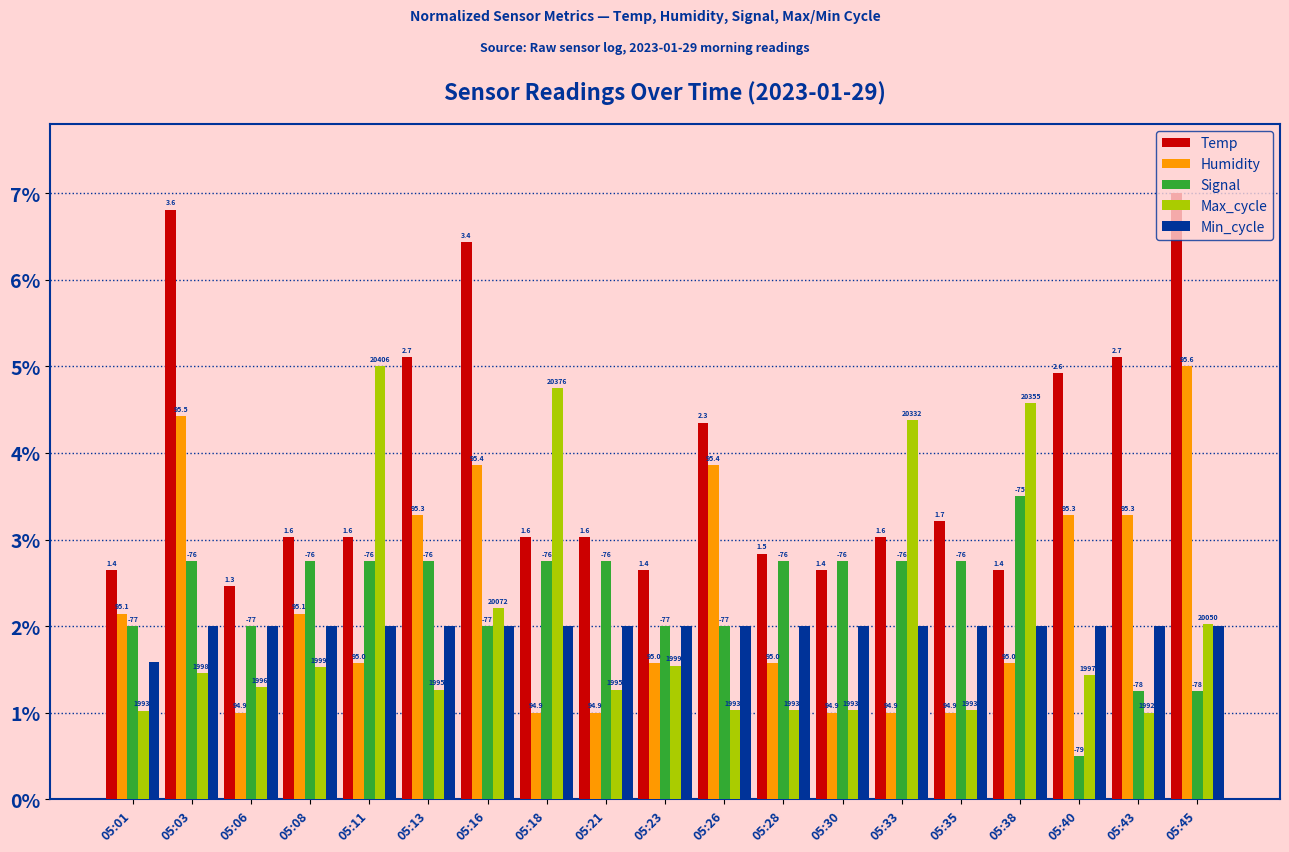

How many bars are there in each group?

5